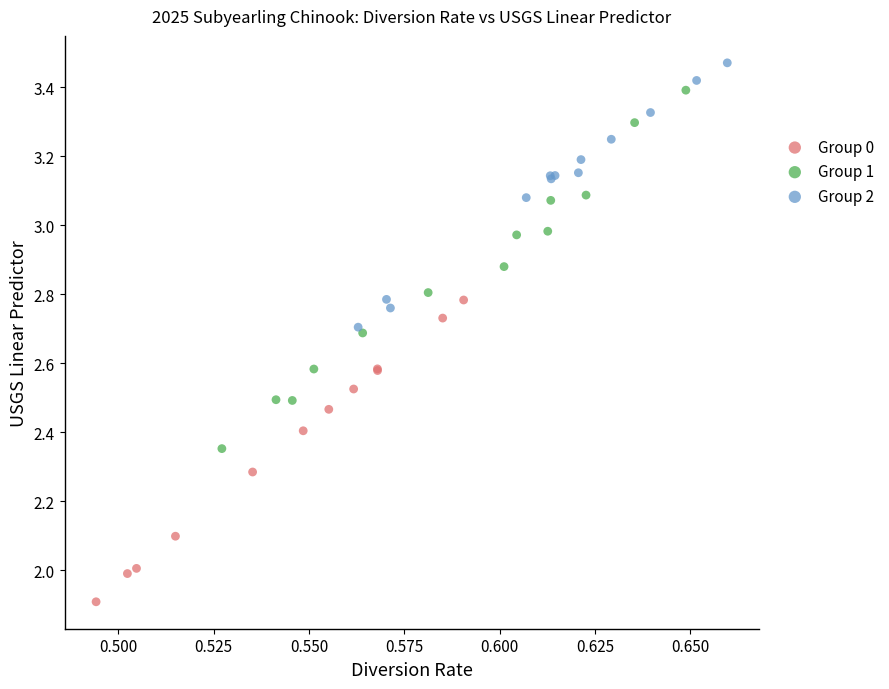

Which series has the widest spread of Y values?

Group 1